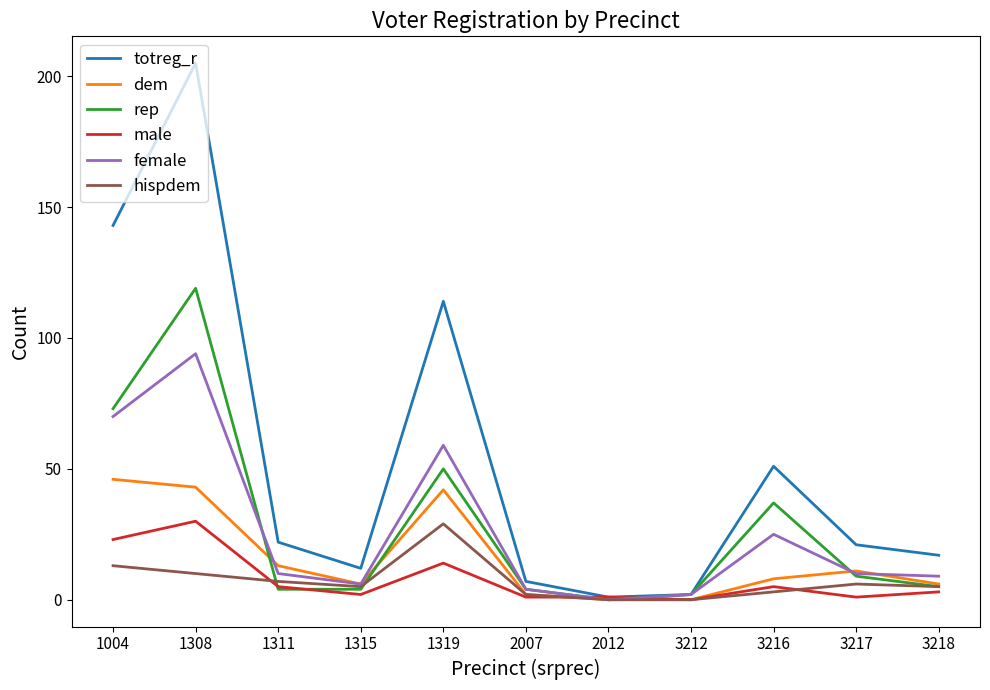

What is the difference between the dem values at 3217 and 1308?

32